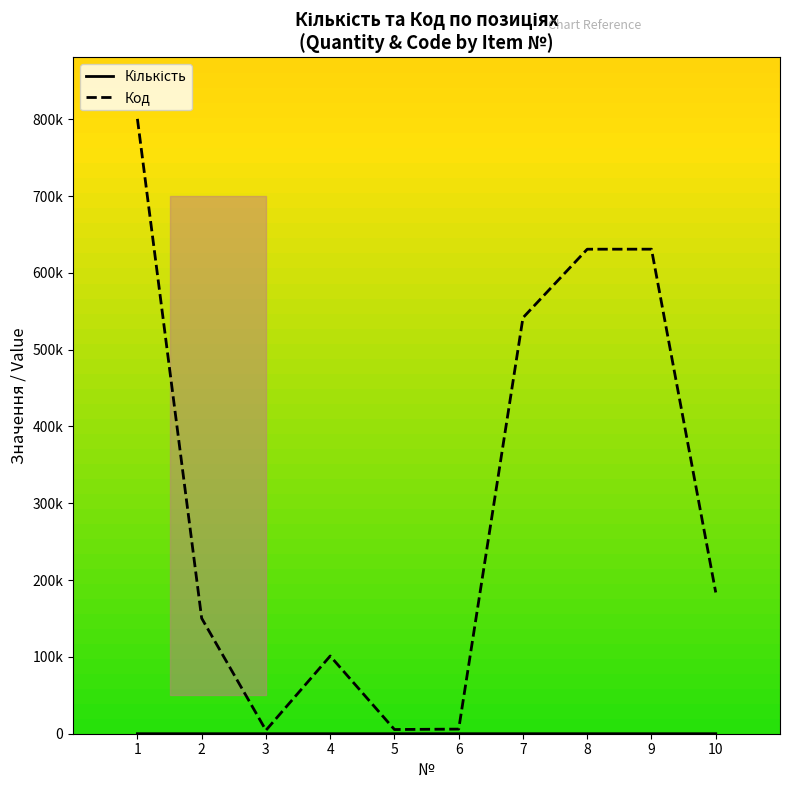

What is the greatest value displayed?

800458